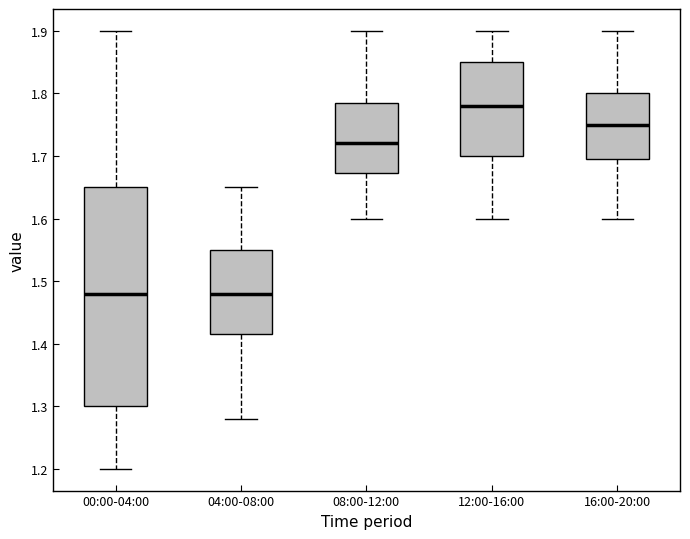

Where is the lower edge of the box for 08:00-12:00 on the y-axis? The values are not printed on the chart, so give them approximately, as read against the axis.

1.67